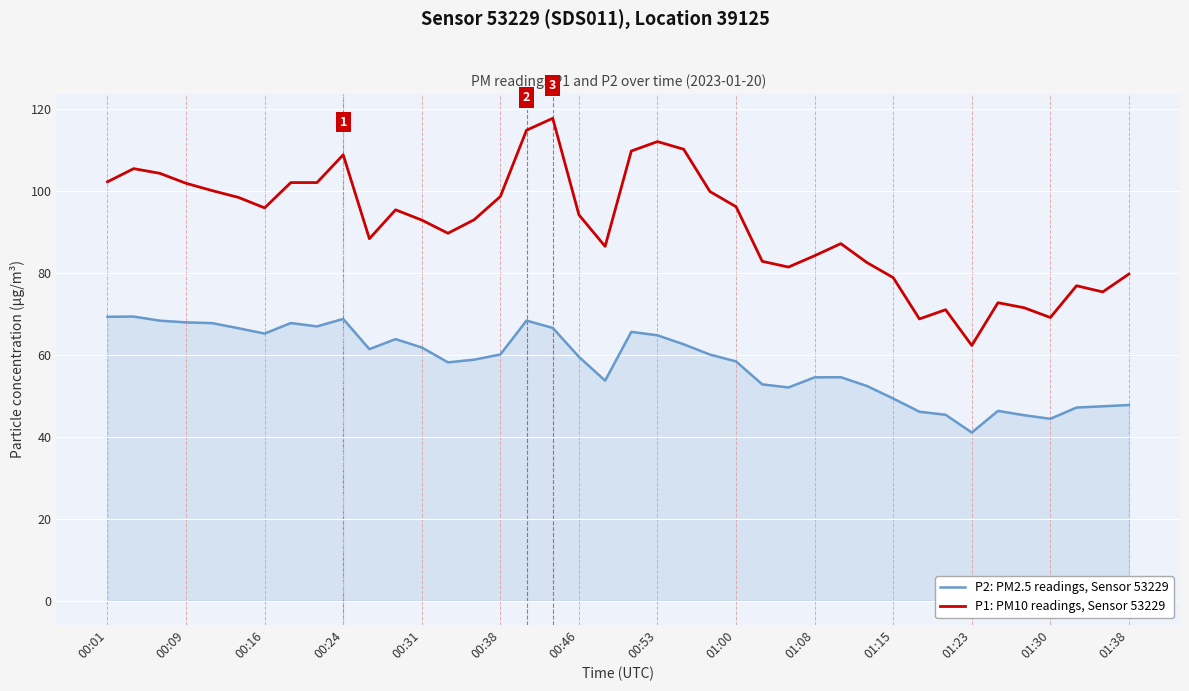

Which series has the largest total across all categories?

P1: PM10 readings, Sensor 53229